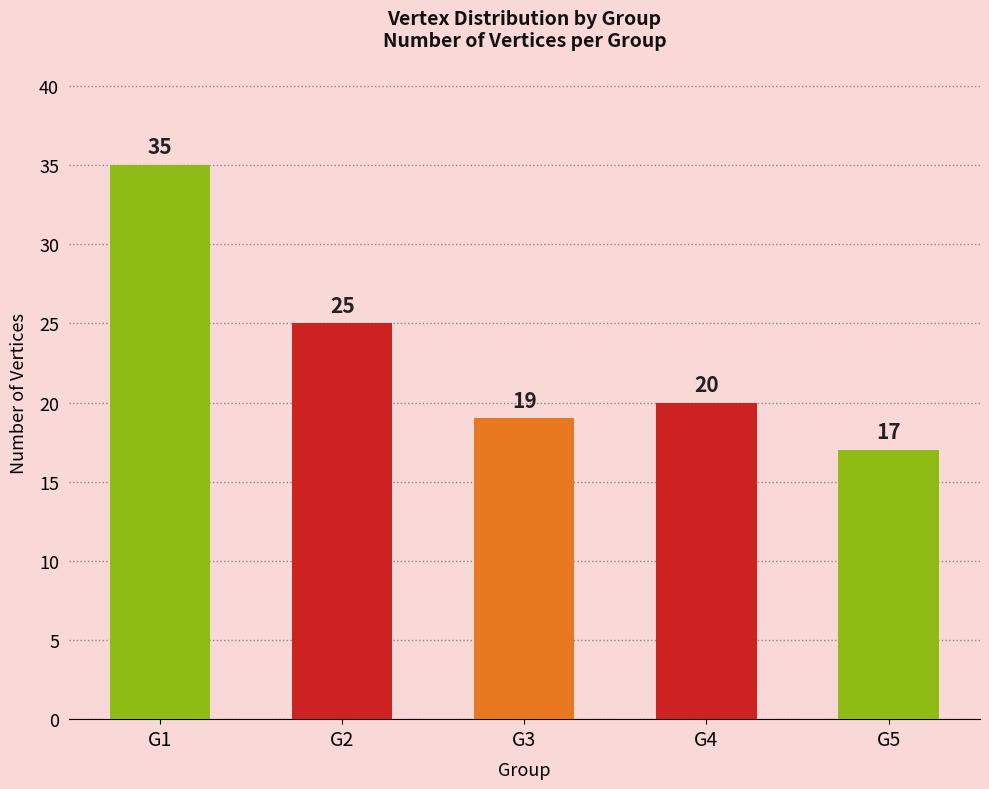

What is the minimum value shown in the chart?

17